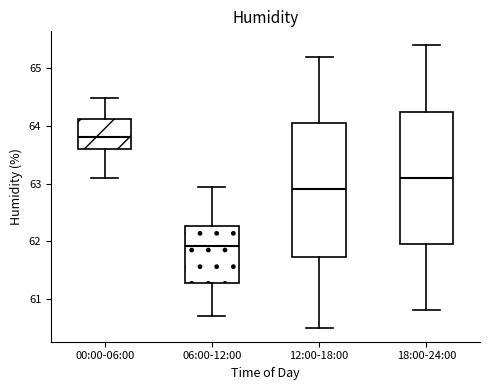

Reading left to right, read every box against the y-axis: the position of its median line, the range the box covers, and the ends of its whiskers. The values are not printed on the chart, so give them approximately, as read against the axis.

00:00-06:00: median 63.8, box 63.6 to 64.1, whiskers 63.1 to 64.5
06:00-12:00: median 61.9, box 61.3 to 62.3, whiskers 60.7 to 62.9
12:00-18:00: median 62.9, box 61.7 to 64.1, whiskers 60.5 to 65.2
18:00-24:00: median 63.1, box 62.0 to 64.3, whiskers 60.8 to 65.4